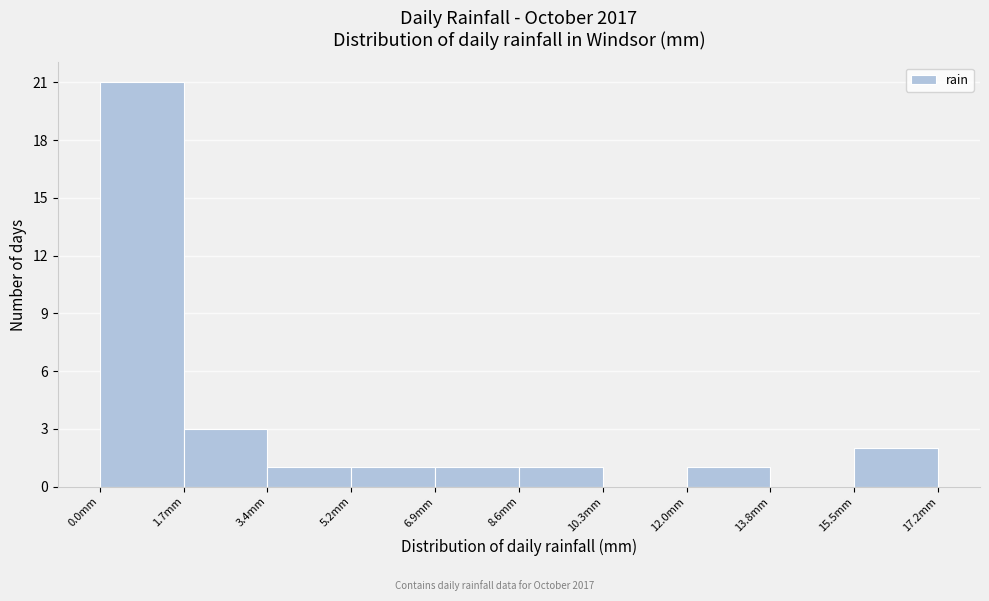

Over which range of the x-axis is the bar tallest?

0.00 to 1.72